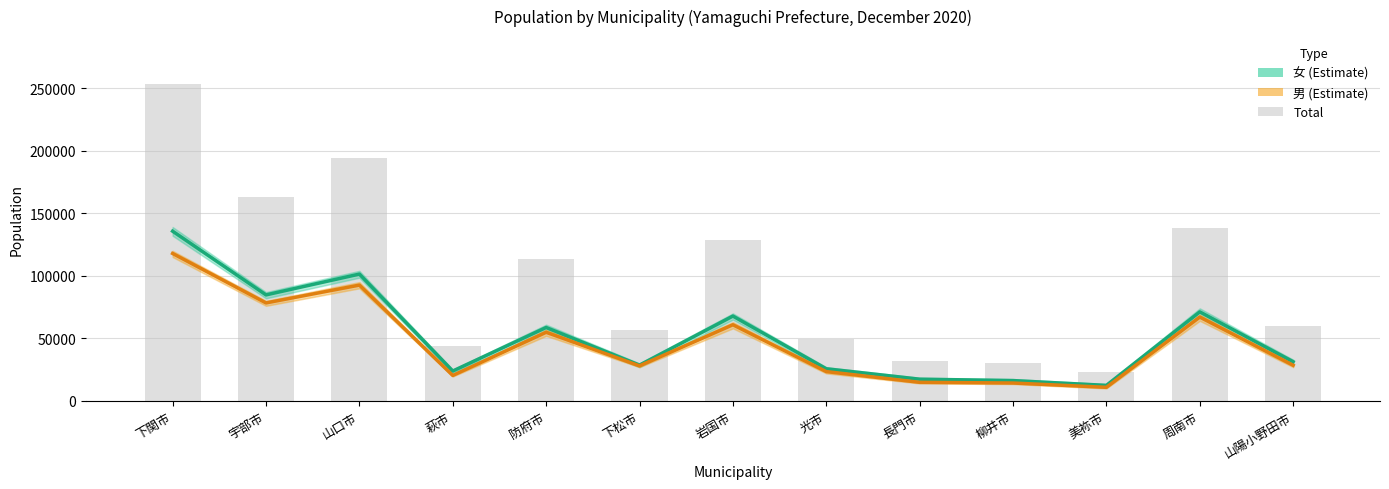

What is the difference between the highest and lowest values at 下松市?

581